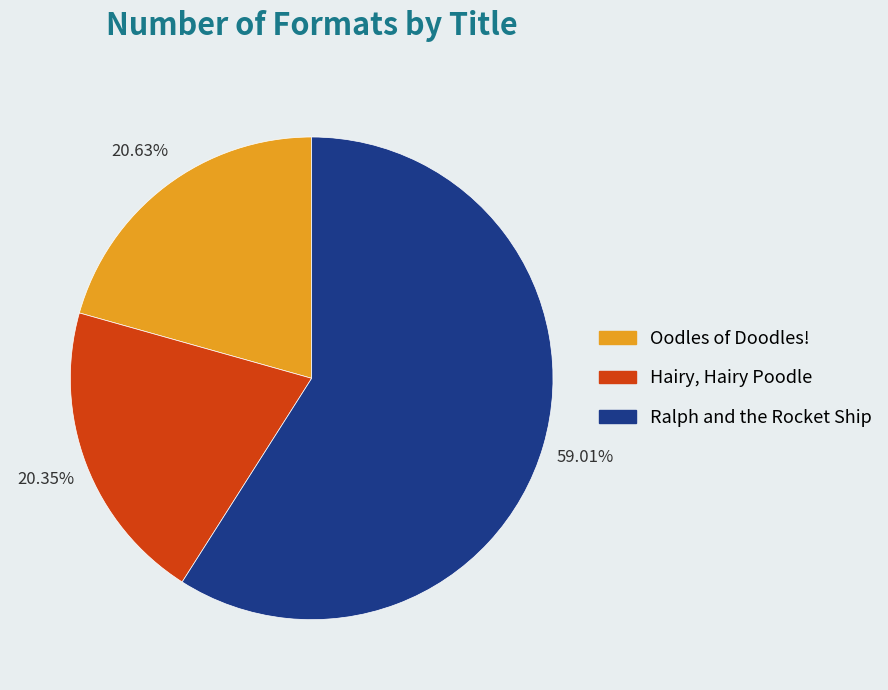

Is there any slice that represents more than half of the pie?

Yes